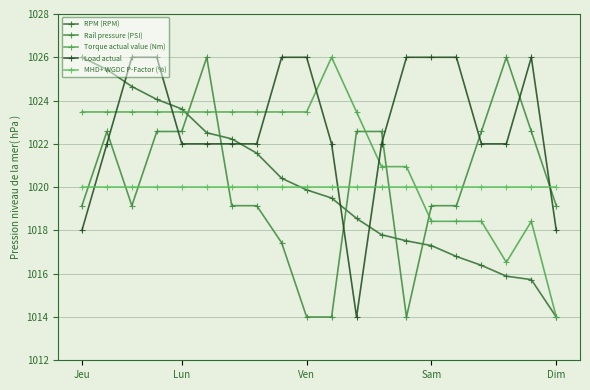

Reading left to right, what are all the values shown in this chart?

RPM (RPM): 1026.0	1025.4	1024.6	1024.1	1023.6	1022.5	1022.2	1021.6	1020.4	1019.9	1019.5	1018.6	1017.8	1017.5	1017.3	1016.8	1016.4	1015.9	1015.7	1014.0
Rail pressure (PSI): 1019.1	1022.6	1019.1	1022.6	1022.6	1026.0	1019.1	1019.1	1017.4	1014.0	1014.0	1022.6	1022.6	1014.0	1019.1	1019.1	1022.6	1026.0	1022.6	1019.1
Torque actual value (Nm): 1023.5	1023.5	1023.5	1023.5	1023.5	1023.5	1023.5	1023.5	1023.5	1023.5	1026.0	1023.5	1020.9	1020.9	1018.4	1018.4	1018.4	1016.5	1018.4	1014.0
Load actual: 1018.0	1022.0	1026.0	1026.0	1022.0	1022.0	1022.0	1022.0	1026.0	1026.0	1022.0	1014.0	1022.0	1026.0	1026.0	1026.0	1022.0	1022.0	1026.0	1018.0
MHD+ WGDC P-Factor (%): 1020.0	1020.0	1020.0	1020.0	1020.0	1020.0	1020.0	1020.0	1020.0	1020.0	1020.0	1020.0	1020.0	1020.0	1020.0	1020.0	1020.0	1020.0	1020.0	1020.0